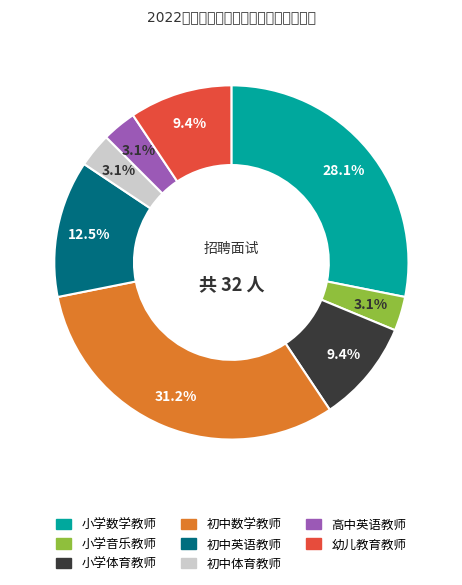

Approximately how many times larger is the value at 高中英语教师 compared to 小学体育教师?

0.3